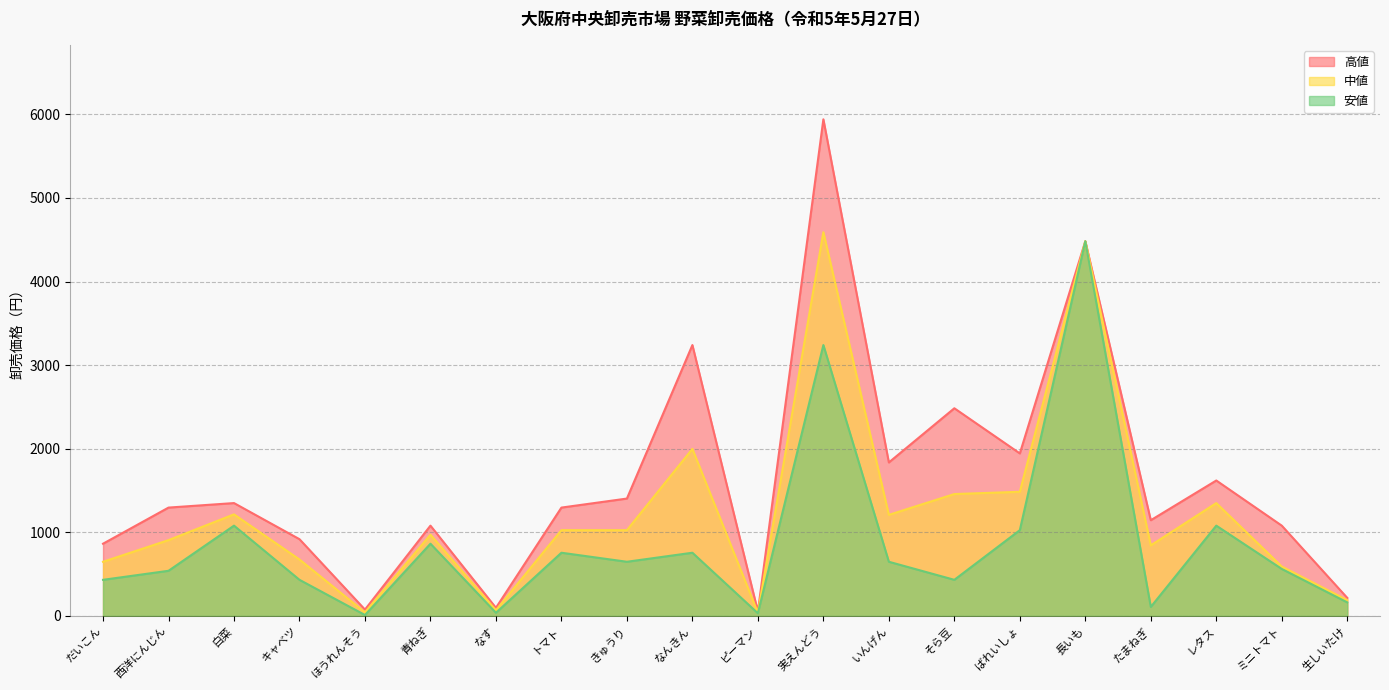

List the series in order of their peak value, lowest first.

安値, 中値, 高値